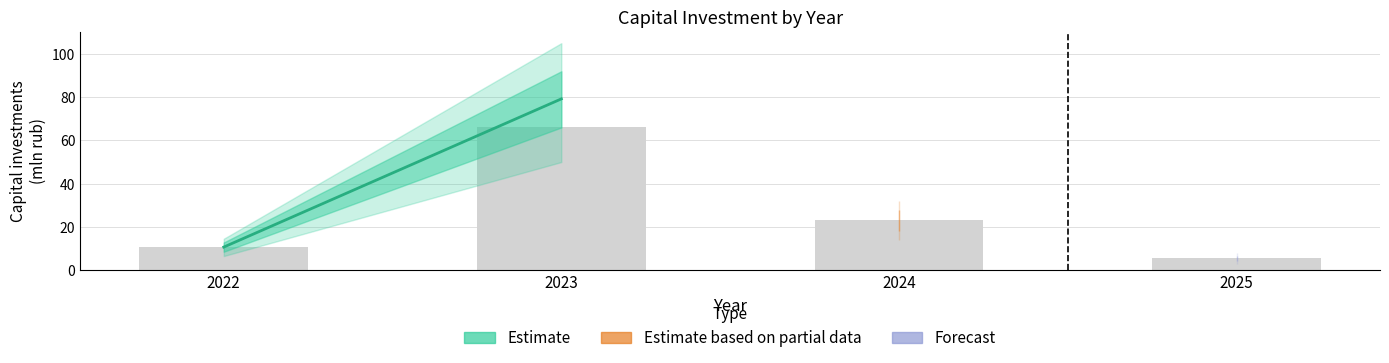

At which label is the value closest to 35?

2024